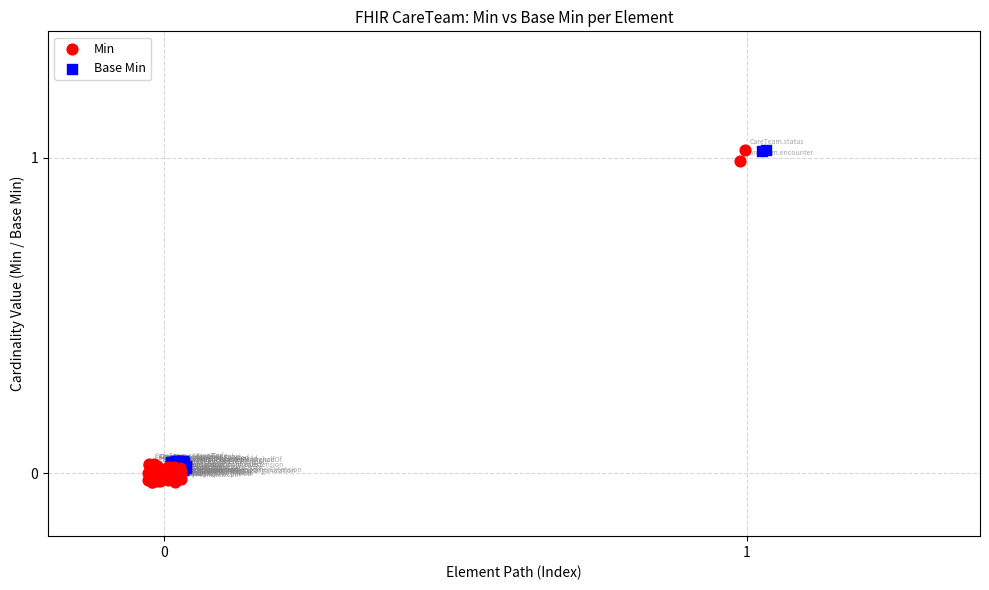

Which series has the widest spread of Y values?

Min